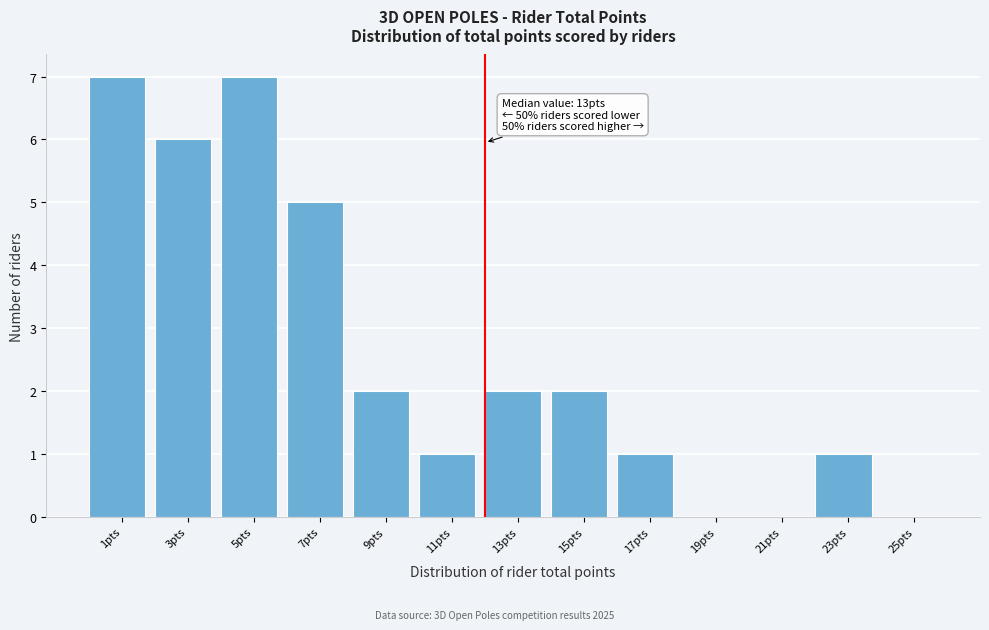

Reading left to right, what are all the values shown in this chart?

1pts=7	3pts=6	5pts=7	7pts=5	9pts=2	11pts=1	13pts=2	15pts=2	17pts=1	19pts=0	21pts=0	23pts=1	25pts=0